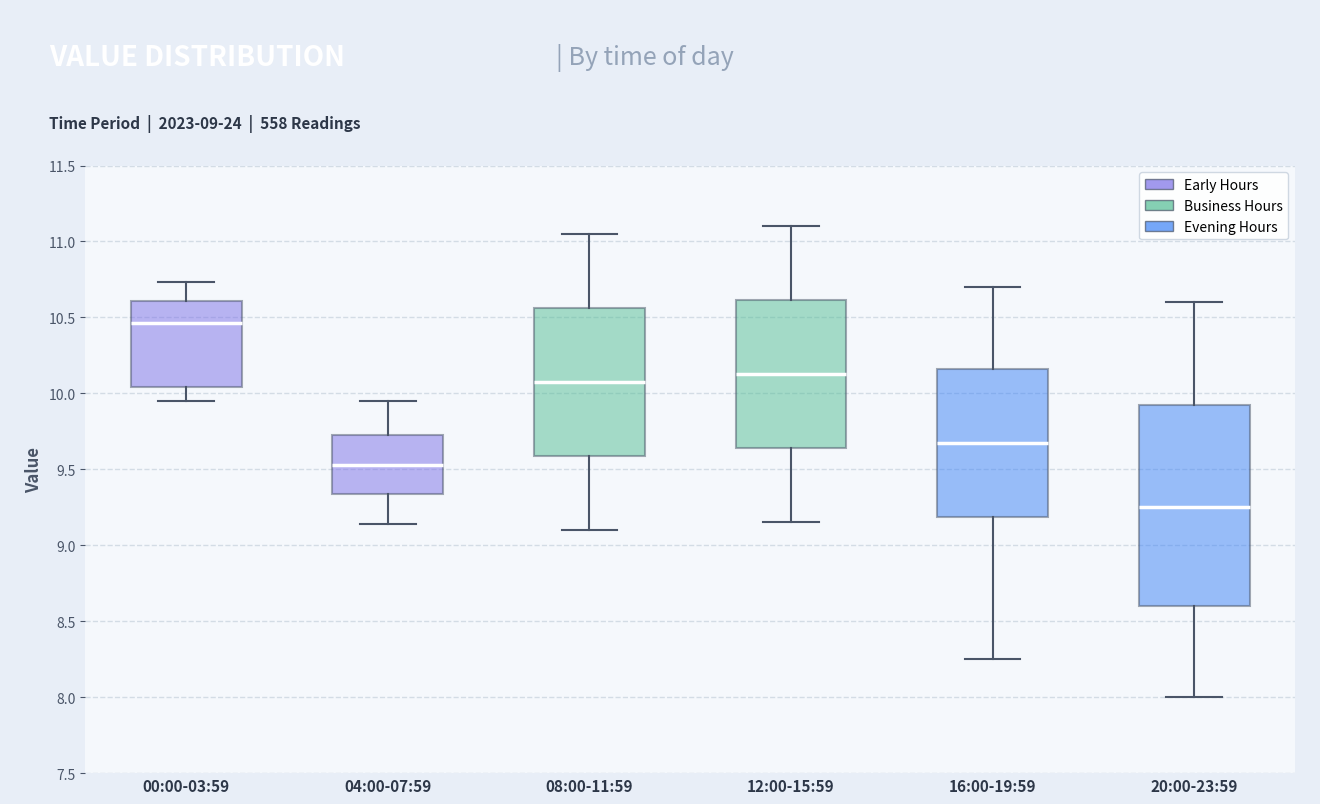

Which box's median line is the highest?

00:00-03:59